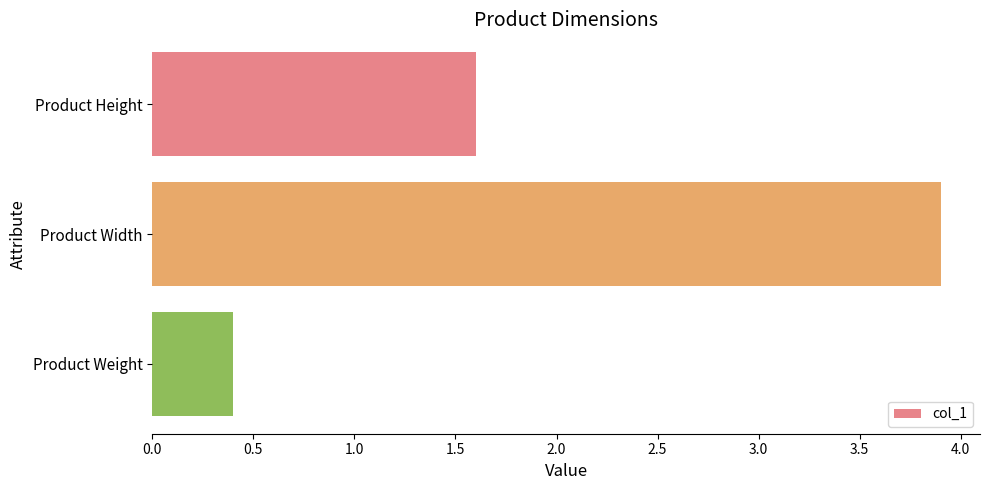

What is the difference between the maximum and minimum values?

3.5